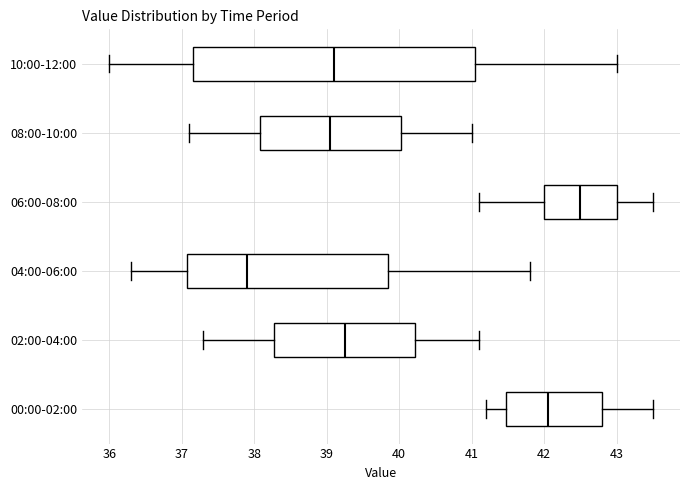

Where does the left whisker of the box for 04:00-06:00 end on the x-axis? The values are not printed on the chart, so give them approximately, as read against the axis.

36.3